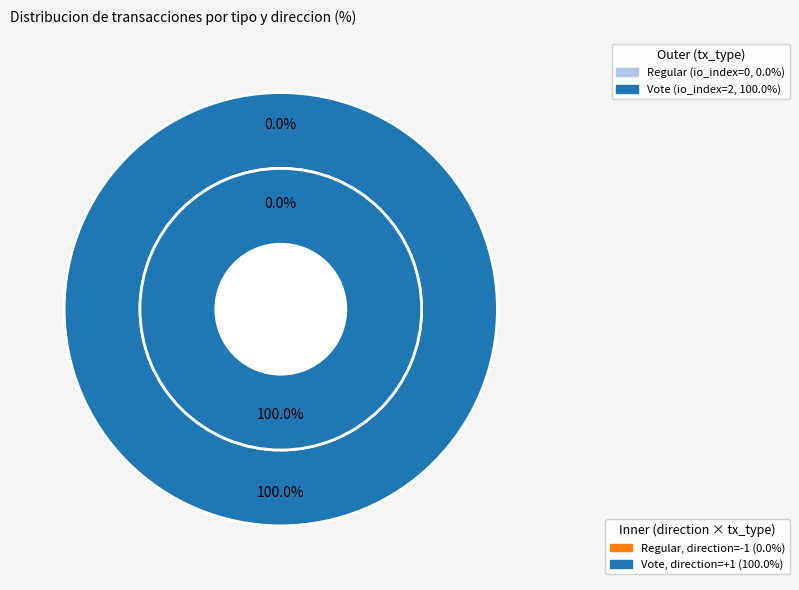

Is it true that Vote is 100% of the pie?

True